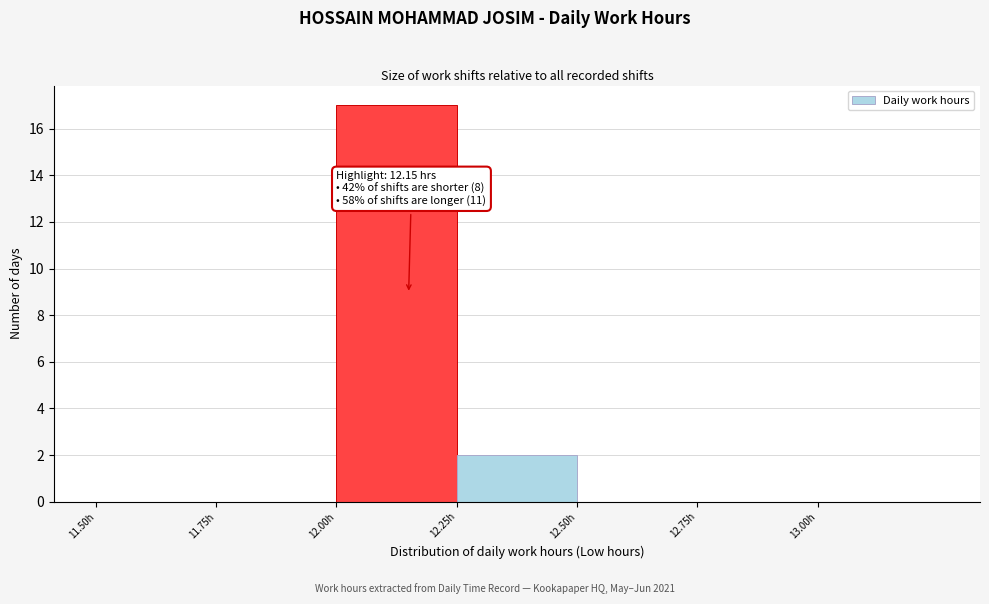

Which range on the x-axis has the tallest bar?

12.00 to 12.25